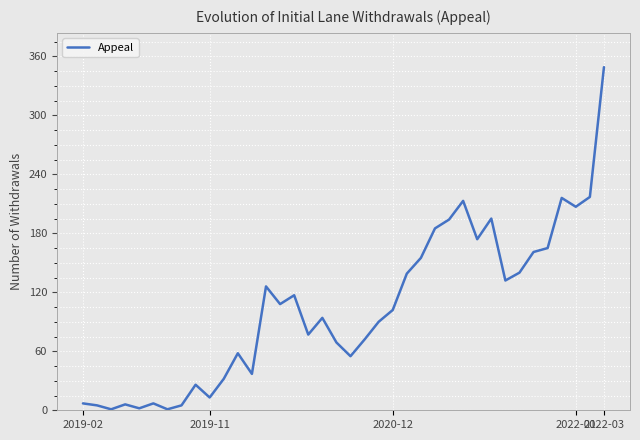

What is the difference between the maximum and minimum values?

348